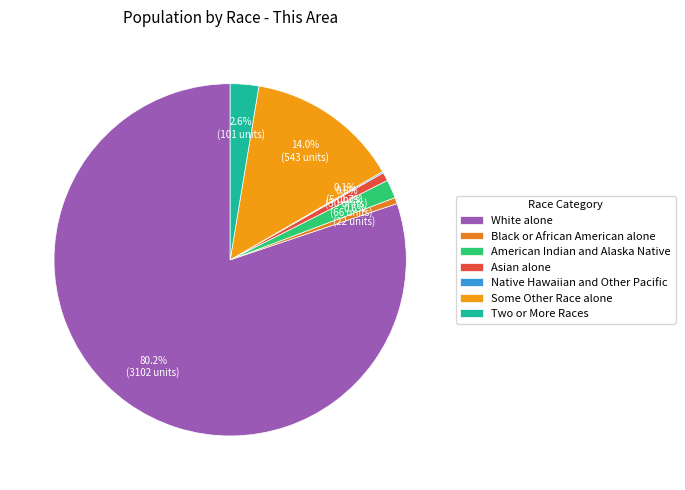

What portion of the pie excludes Black or African American alone?

99.4%